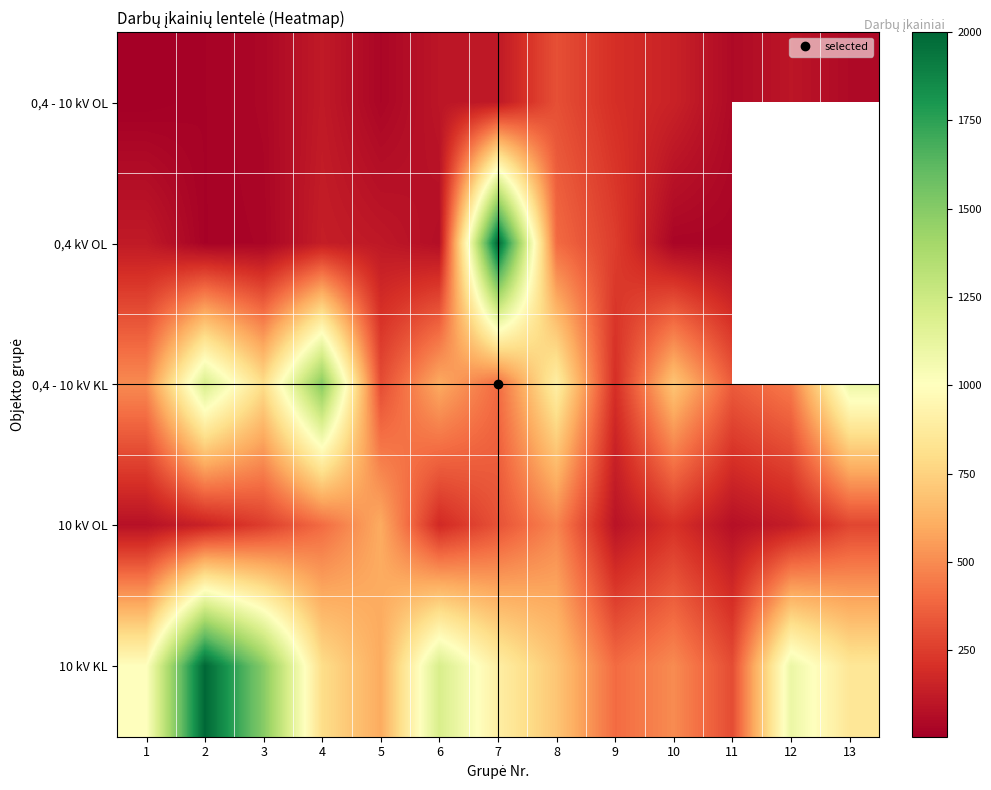

How many distinct data groups are displayed?

5